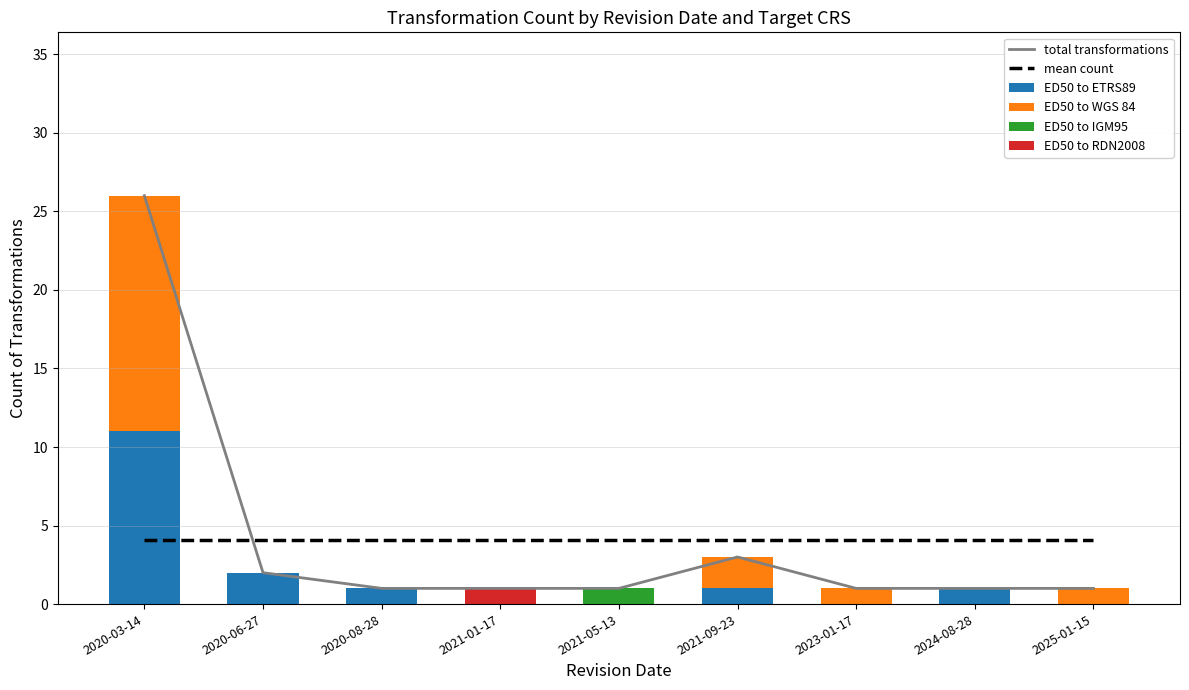

What is the sum of all ED50 to WGS 84 values?

19.0